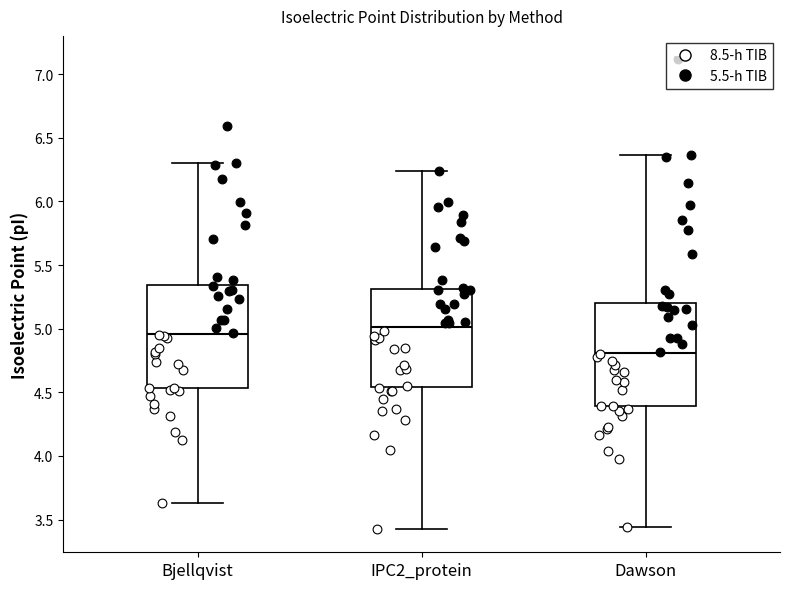

Reading left to right, transcribe this box plot: for each box, give where its median line is, the range the box spans, and where its two whiskers end, as read against the y-axis. The values are not printed on the chart, so give them approximately, as read against the axis.

Bjellqvist: median 4.95, box 4.55 to 5.35, whiskers 3.65 to 6.30
IPC2_protein: median 5.00, box 4.55 to 5.30, whiskers 3.45 to 6.25
Dawson: median 4.80, box 4.40 to 5.20, whiskers 3.45 to 6.35